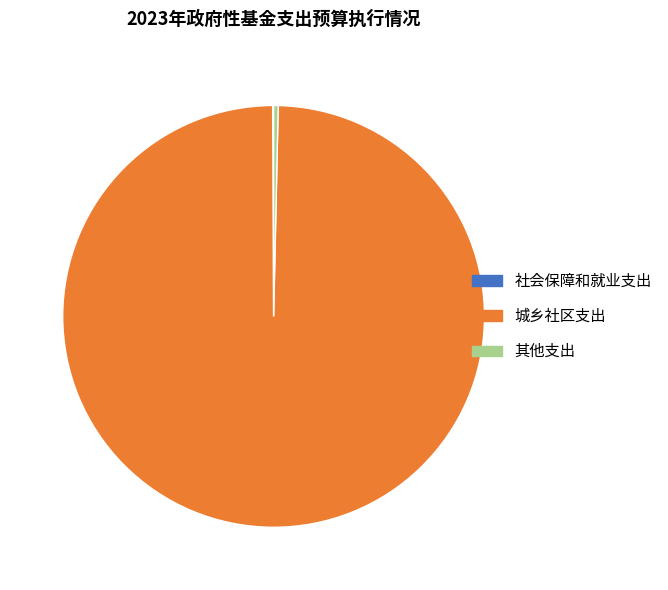

True or false: 其他支出 accounts for 13% of the total.

False